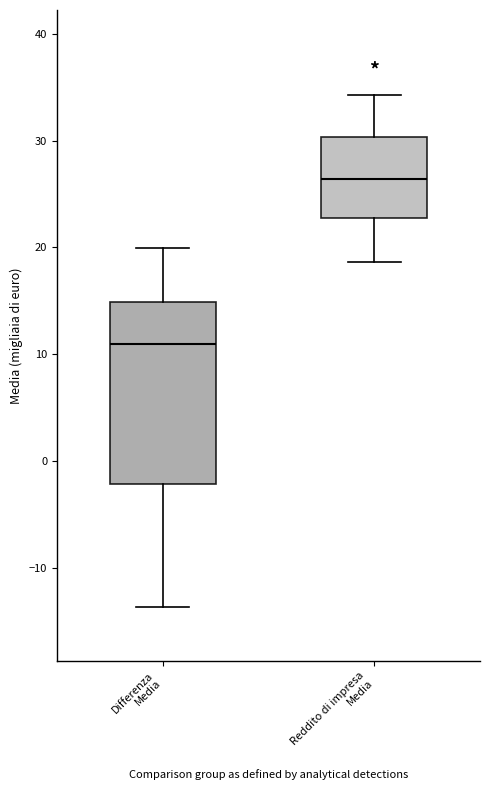

Reading left to right, transcribe this box plot: for each box, give where its median line is, the range the box spans, and where its two whiskers end, as read against the y-axis. The values are not printed on the chart, so give them approximately, as read against the axis.

Differenza Media: median 11, box -2 to 15, whiskers -14 to 20
Reddito di impresa Media: median 26, box 23 to 30, whiskers 19 to 34